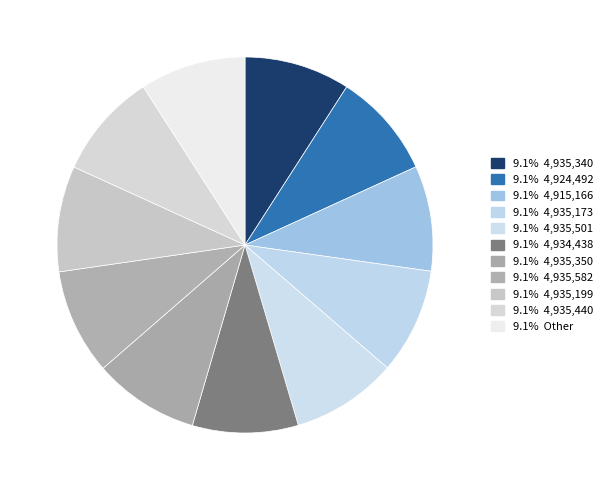

How many segments does this pie chart have?

11